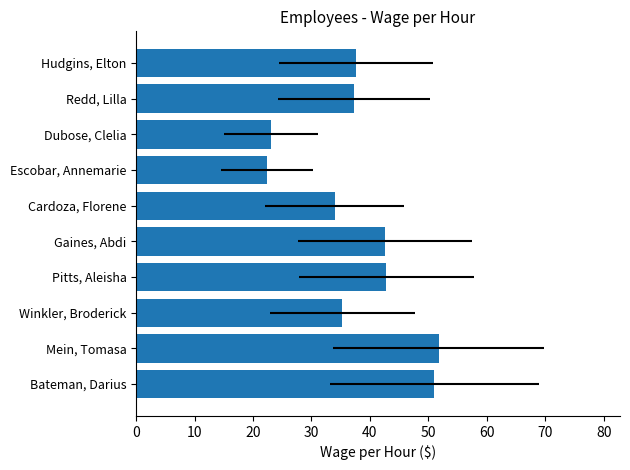

What is the difference between the second highest and second lowest values?

28.0